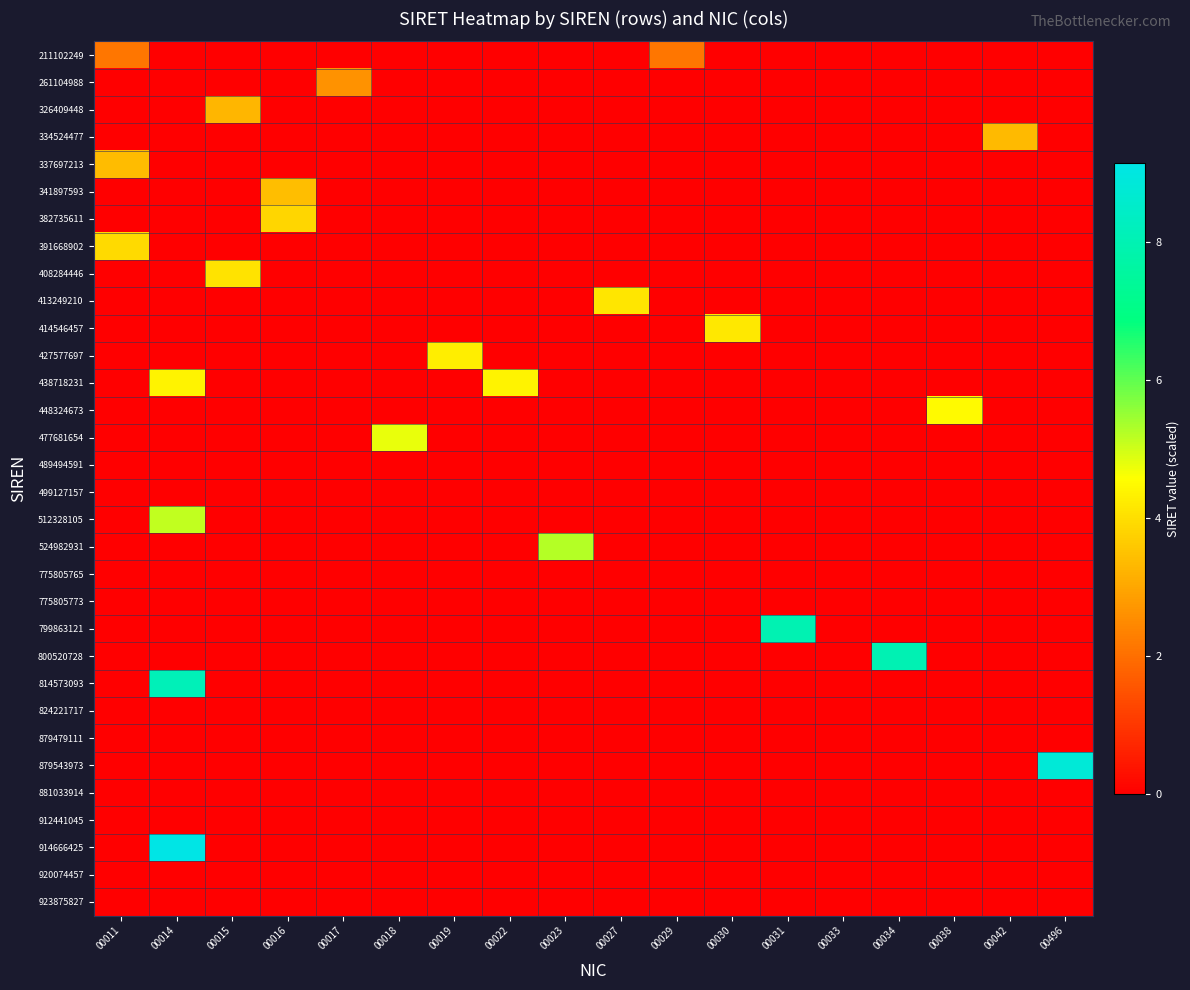

What is the spread (max minus min) of values at 00027?

4.1